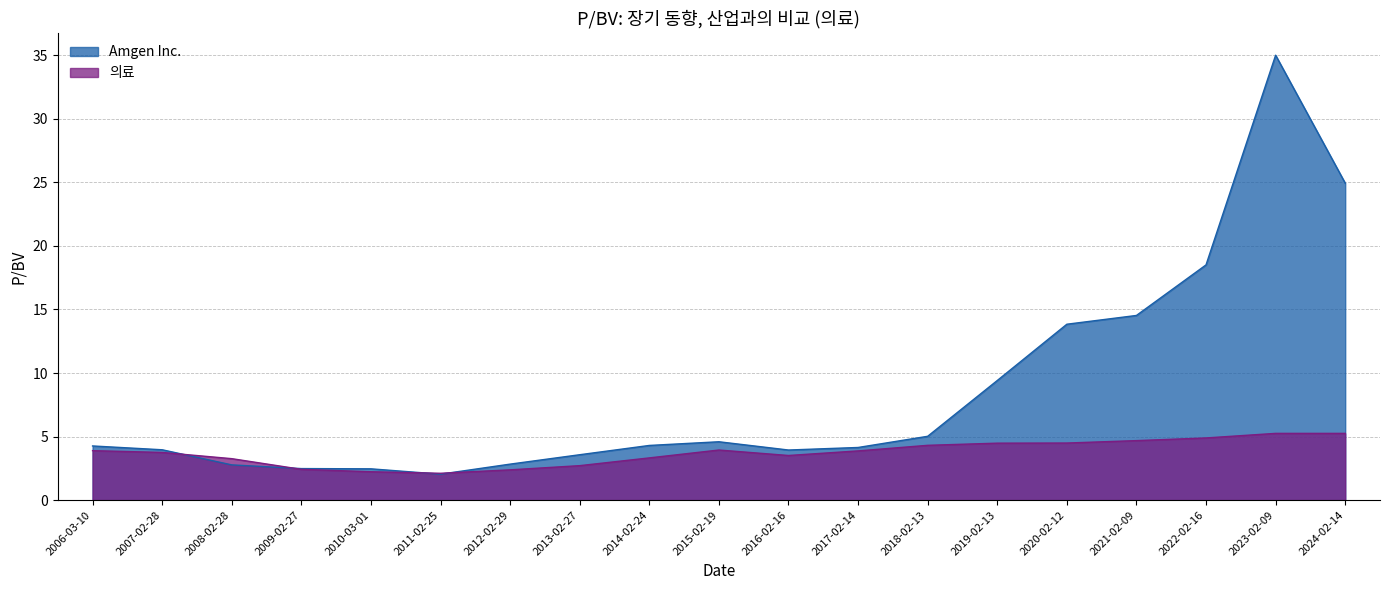

What is the label of the 14th point from the right?

2011-02-25